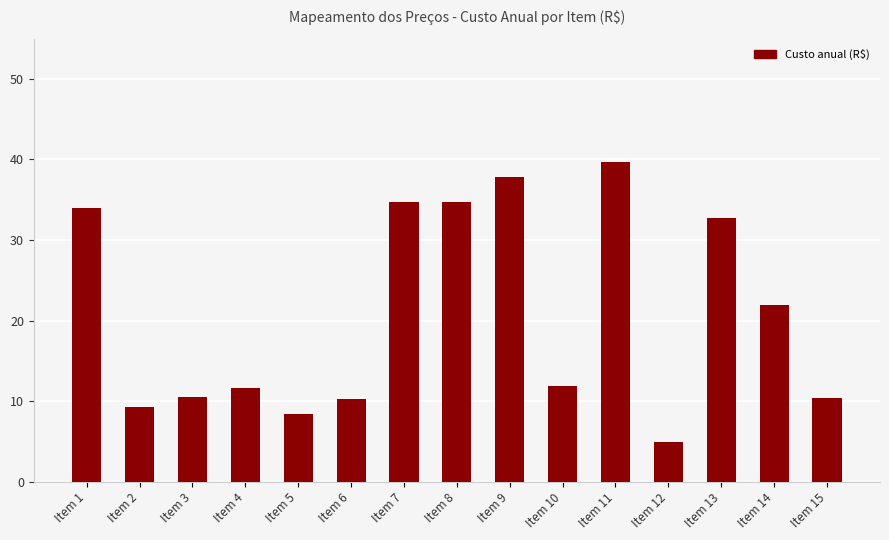

Are the bars grouped side by side (vs. stacked)?

No